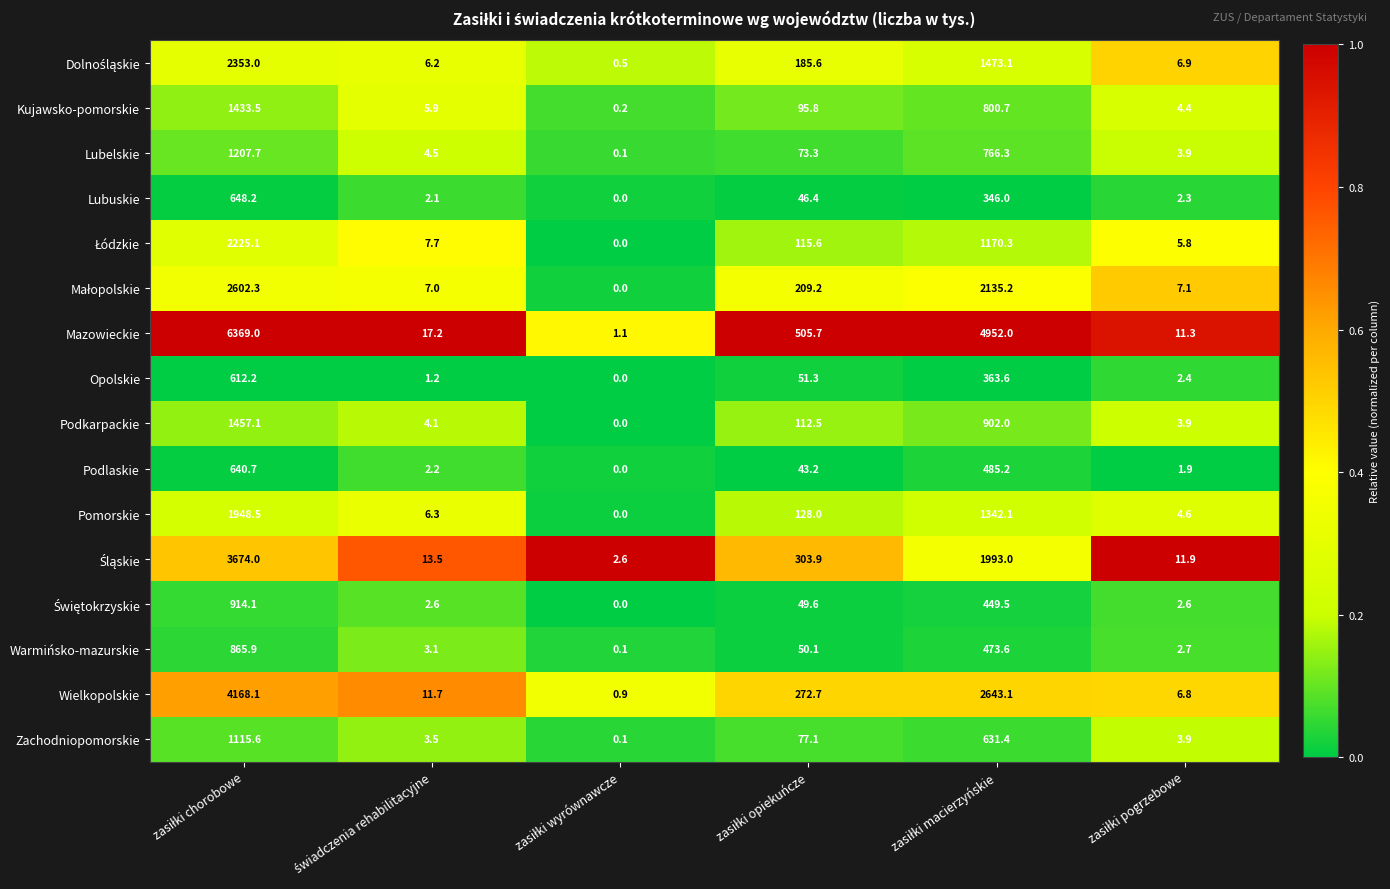

How many series are shown in this chart?

16